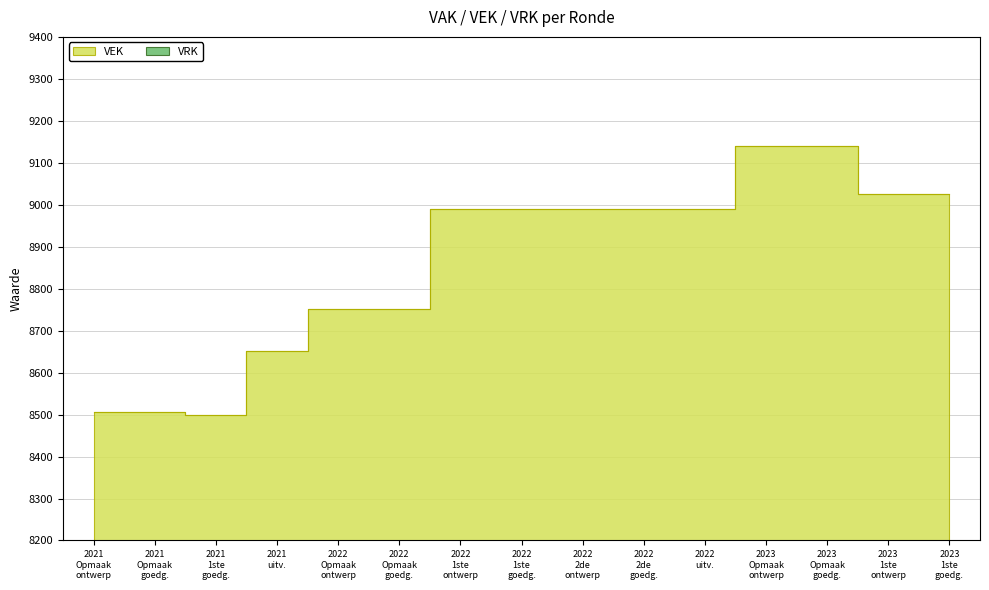

True or false: the data shows 9140 at 2023 Opmaak ontwerp.

True